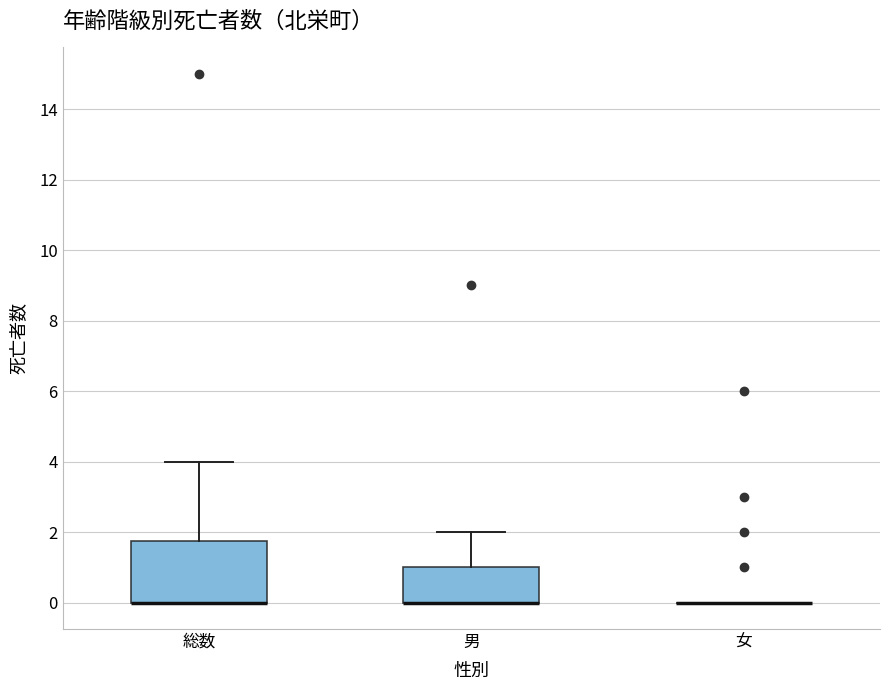

Which box is the tallest, from its lower edge to its upper edge?

総数